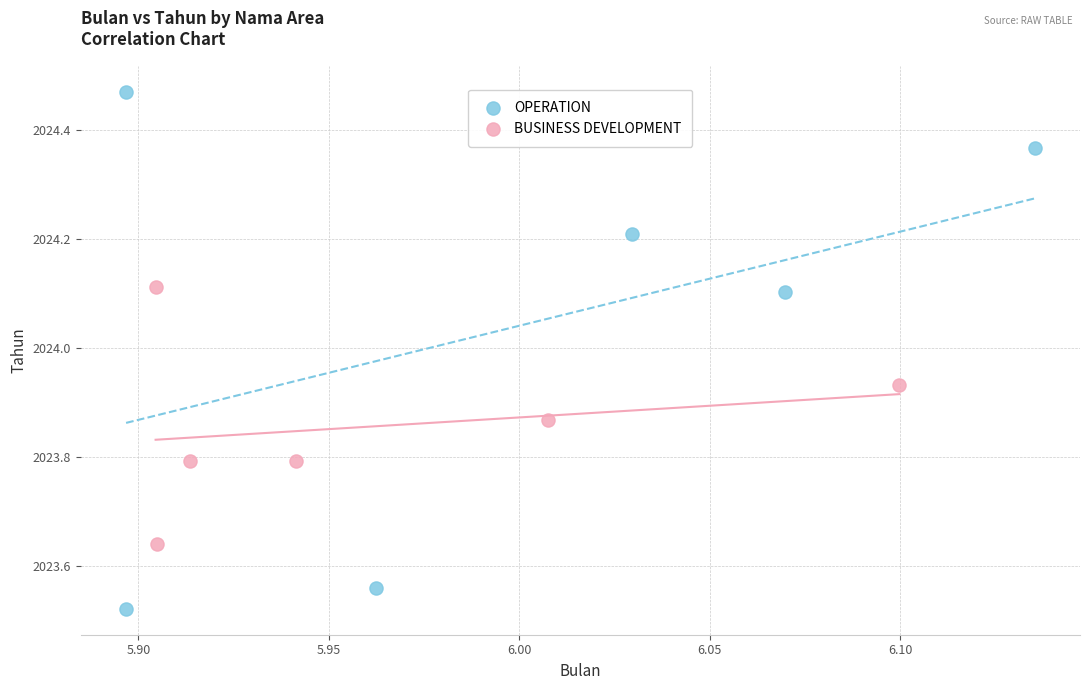

Which series contains the lowest Y value?

OPERATION